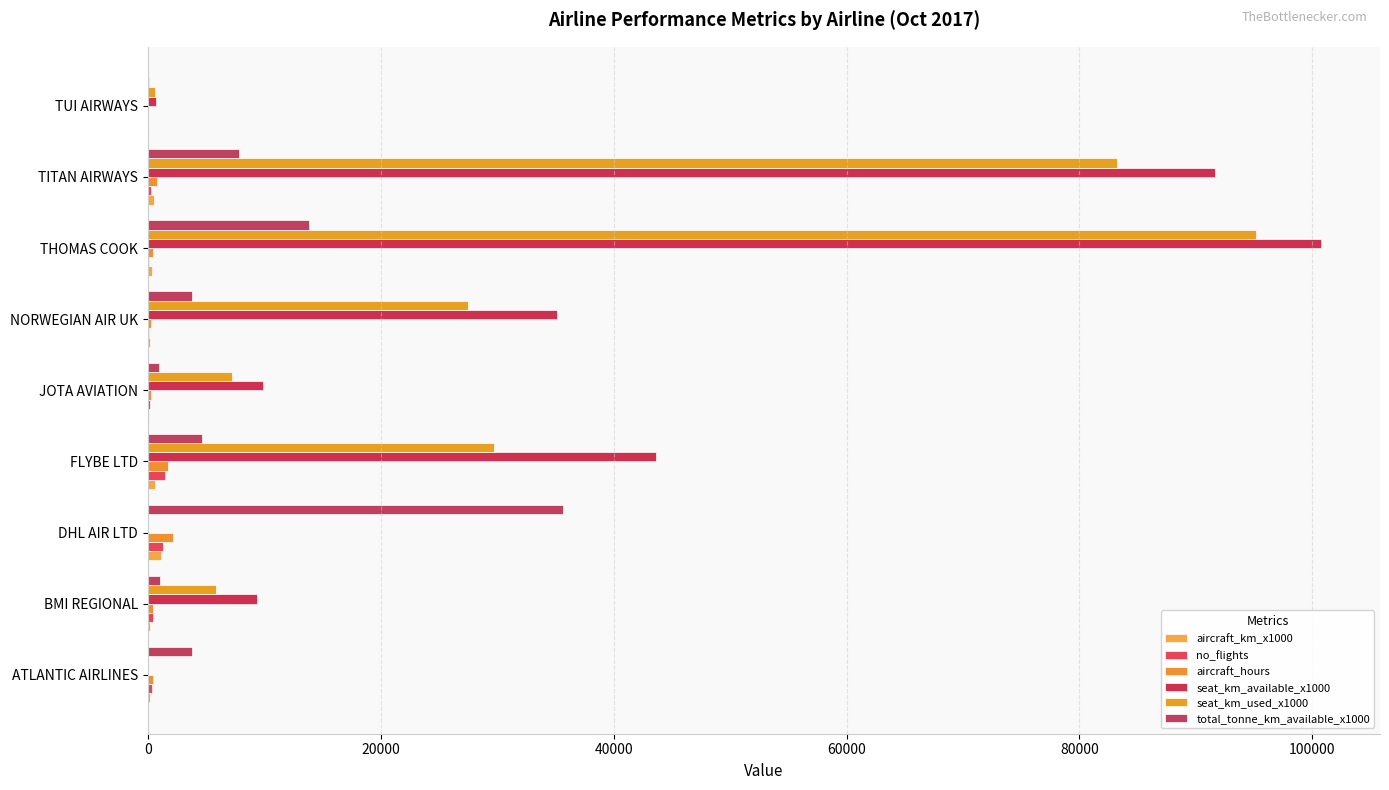

What is the sum of all no_flights values?

4187.0